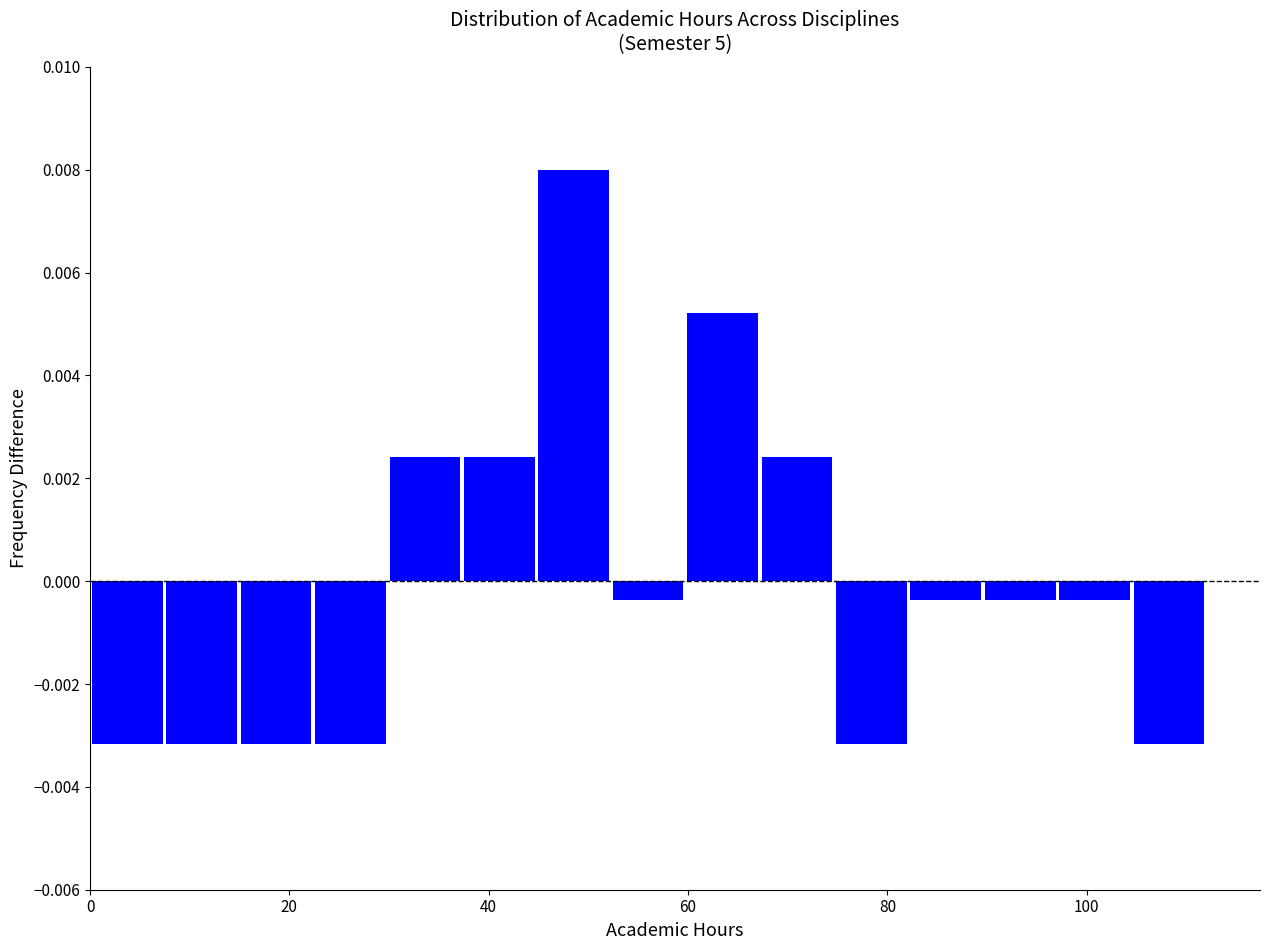

Read against the x-axis, roughly where is the centre of the tallest bar?

48